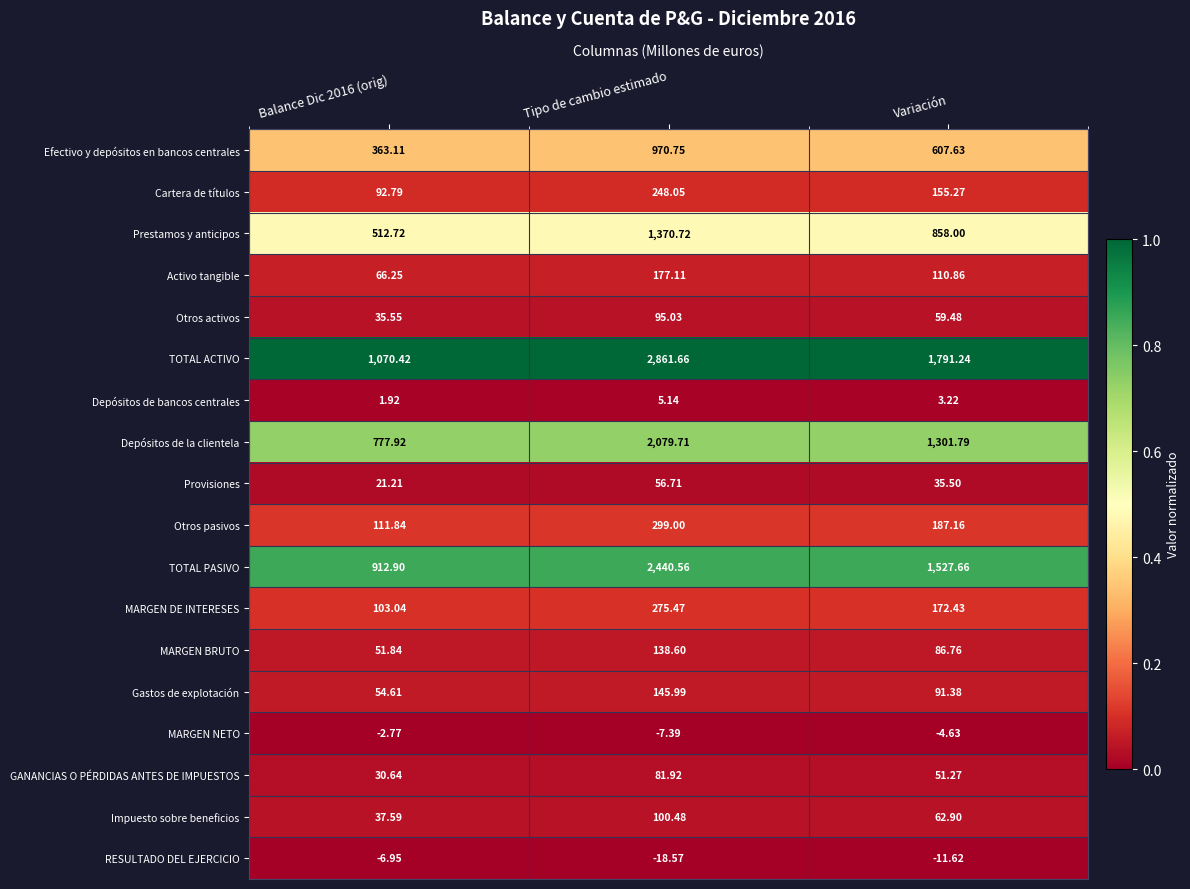

At which category does the chart reach its peak across all series?

Tipo de cambio estimado